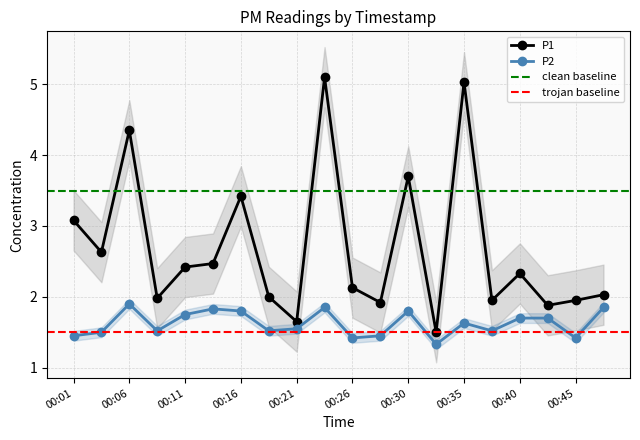

What is the sum of all P1 values?

53.5